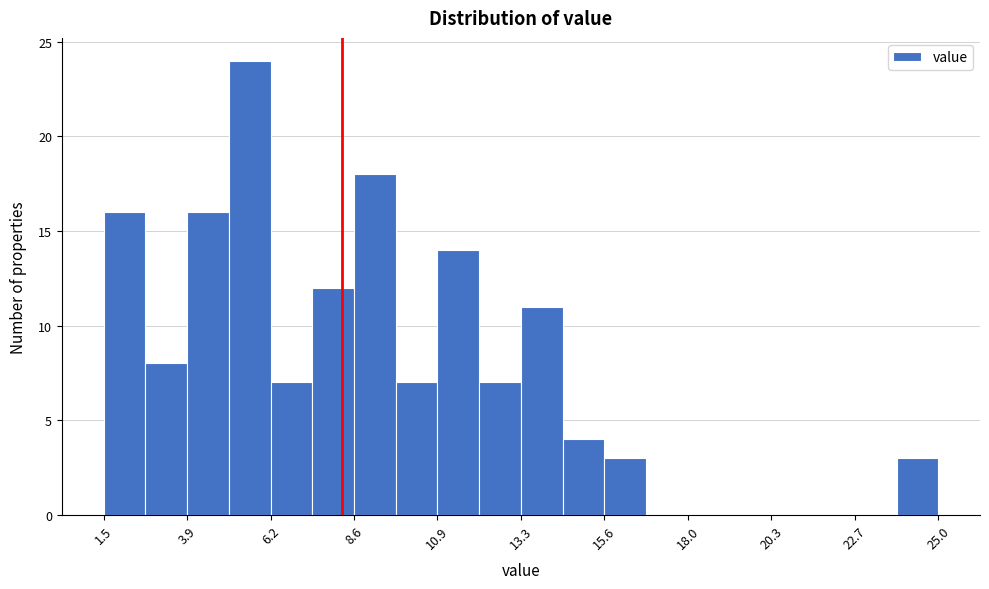

Read against the x-axis, roughly where is the centre of the tallest bar?

5.5